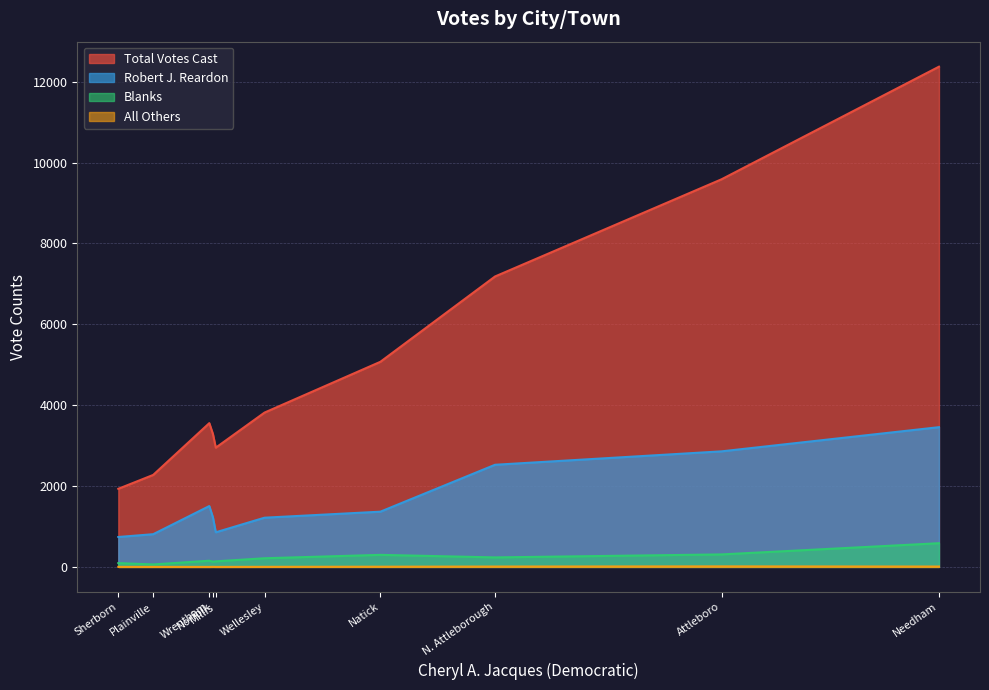

True or false: Total Votes Cast has a value of 7123 at Natick.

False